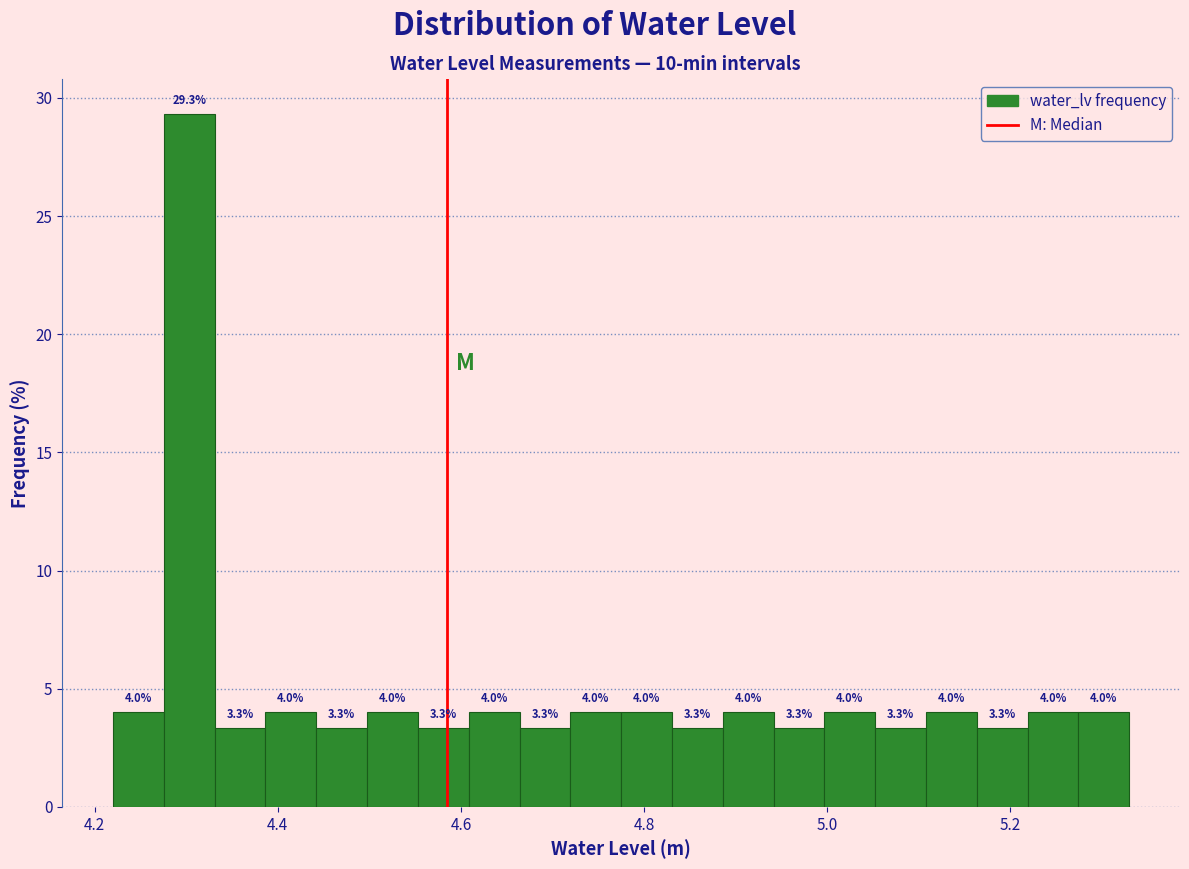

Read against the x-axis, roughly where is the centre of the tallest bar?

4.30